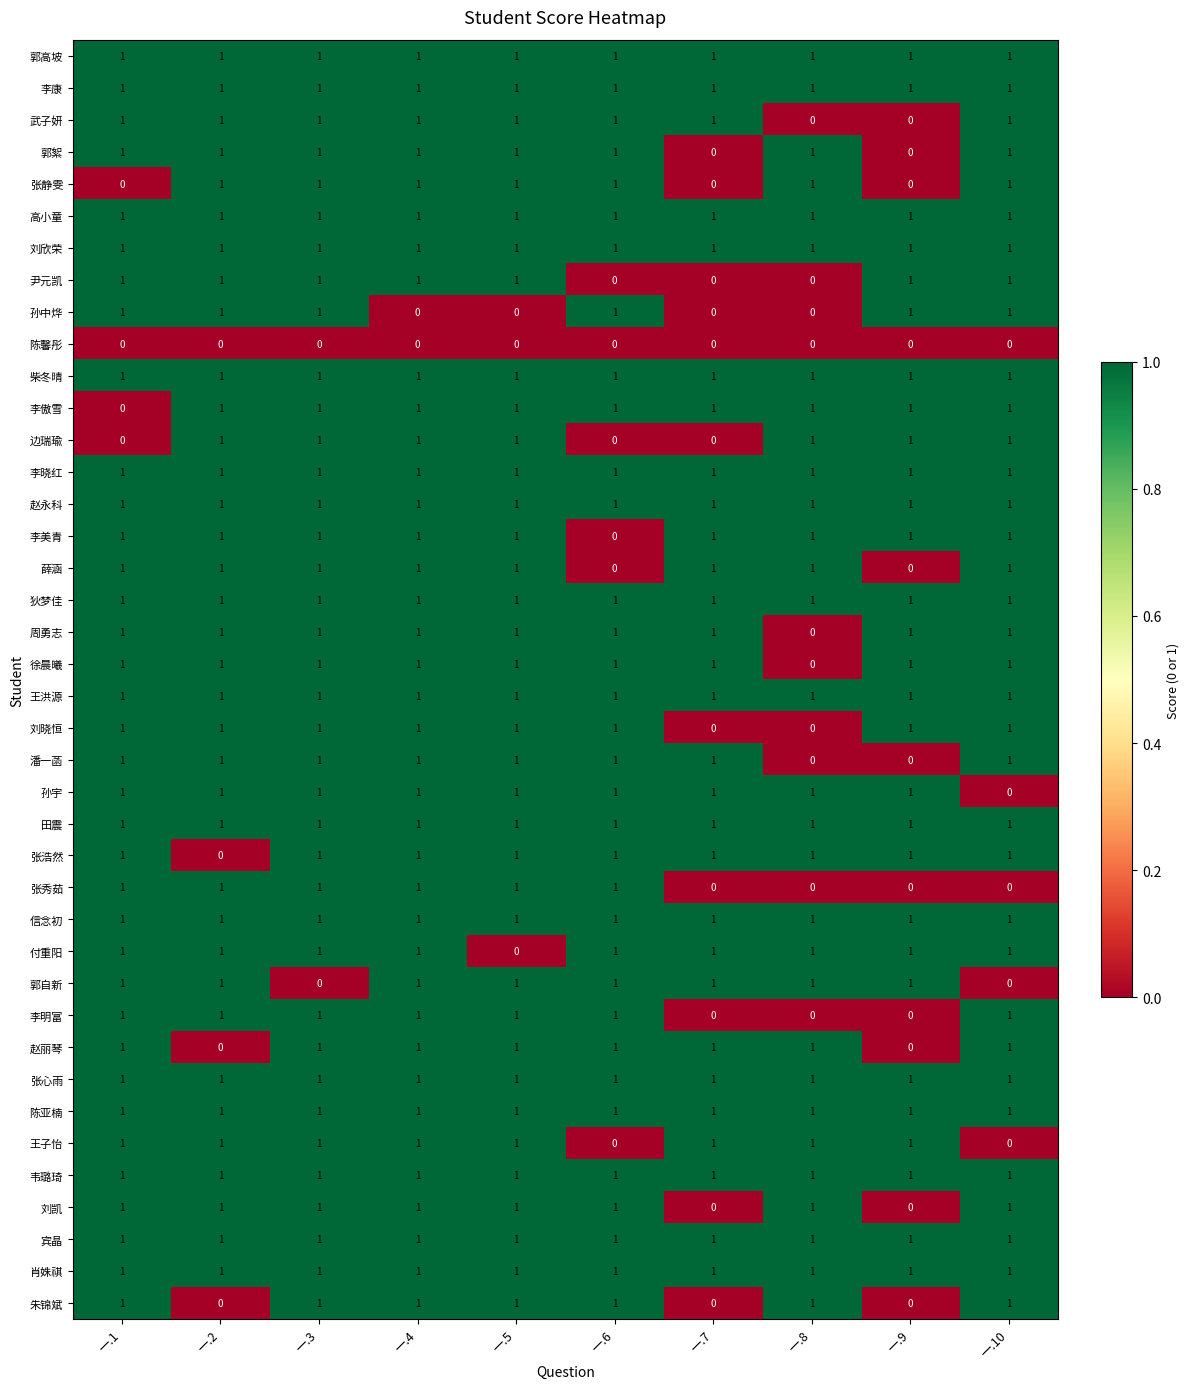

The value of 赵丽琴 at 一.9 is 0. True or false?

True